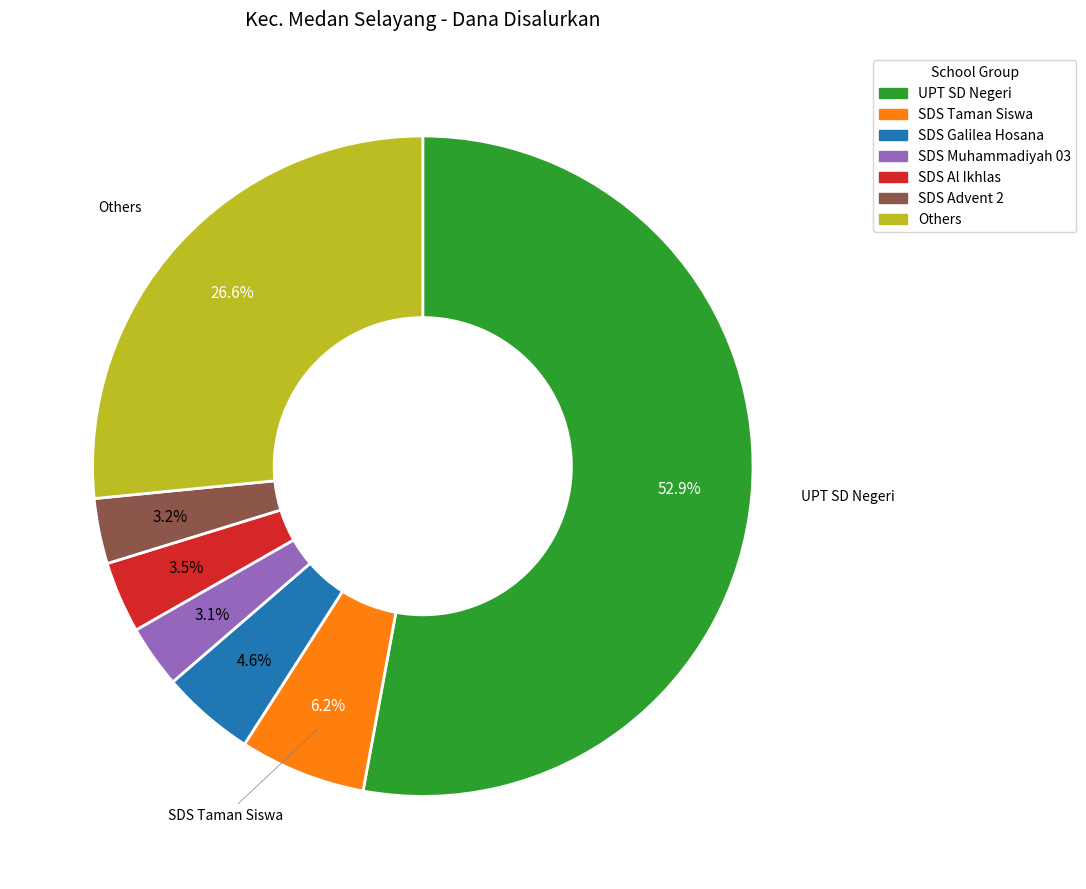

Does any single category account for the majority?

Yes